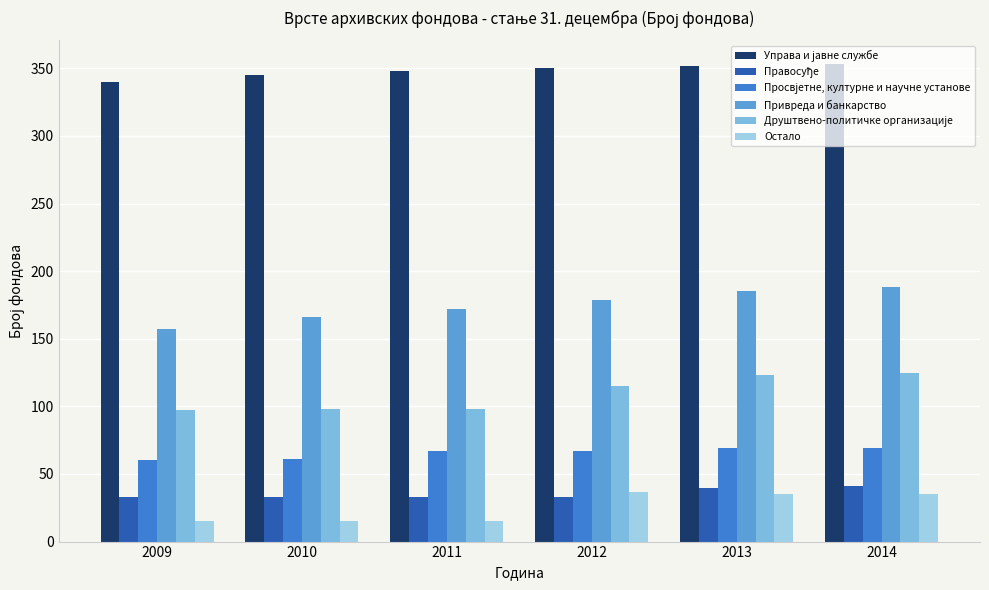

What is the total value across all series at 2010?

718